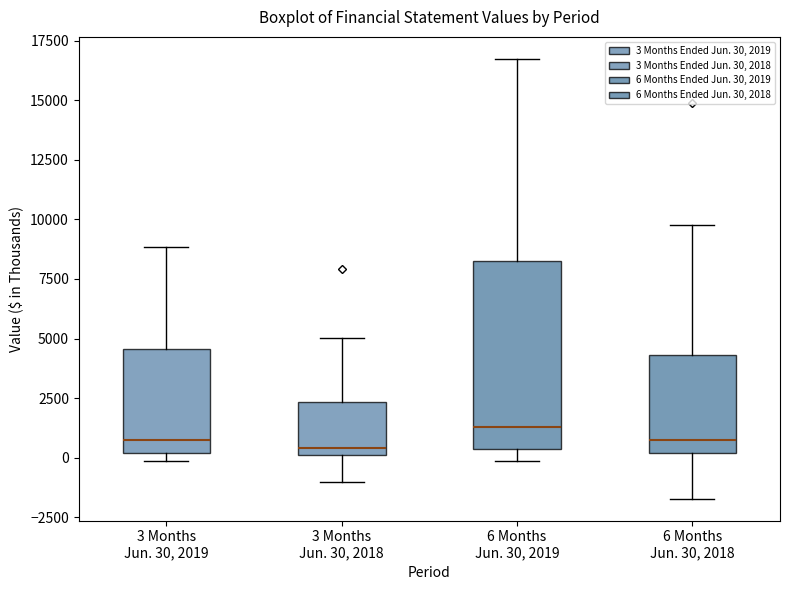

Reading left to right, transcribe this box plot: for each box, give where its median line is, the range the box spans, and where its two whiskers end, as read against the y-axis. The values are not printed on the chart, so give them approximately, as read against the axis.

3 Months Jun. 30, 2019: median 500, box 0 to 4500, whiskers 0 (just below the box's lower edge) to 9000
3 Months Jun. 30, 2018: median 500, box 0 to 2500, whiskers -1000 to 5000
6 Months Jun. 30, 2019: median 1500, box 500 to 8500, whiskers 0 to 16500
6 Months Jun. 30, 2018: median 500, box 0 to 4500, whiskers -1500 to 10000